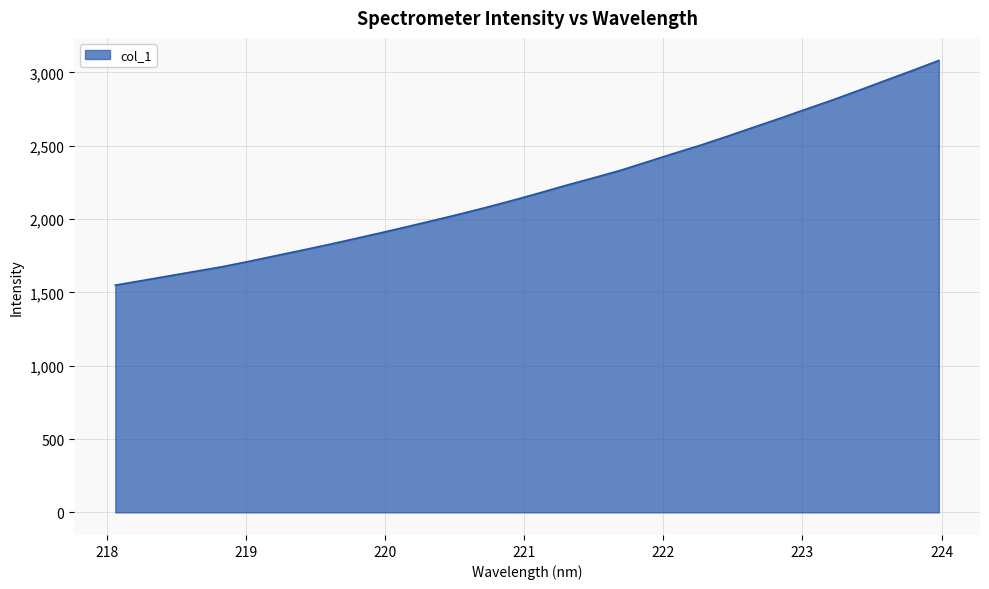

Does the chart display data point markers on the line(s)?

No